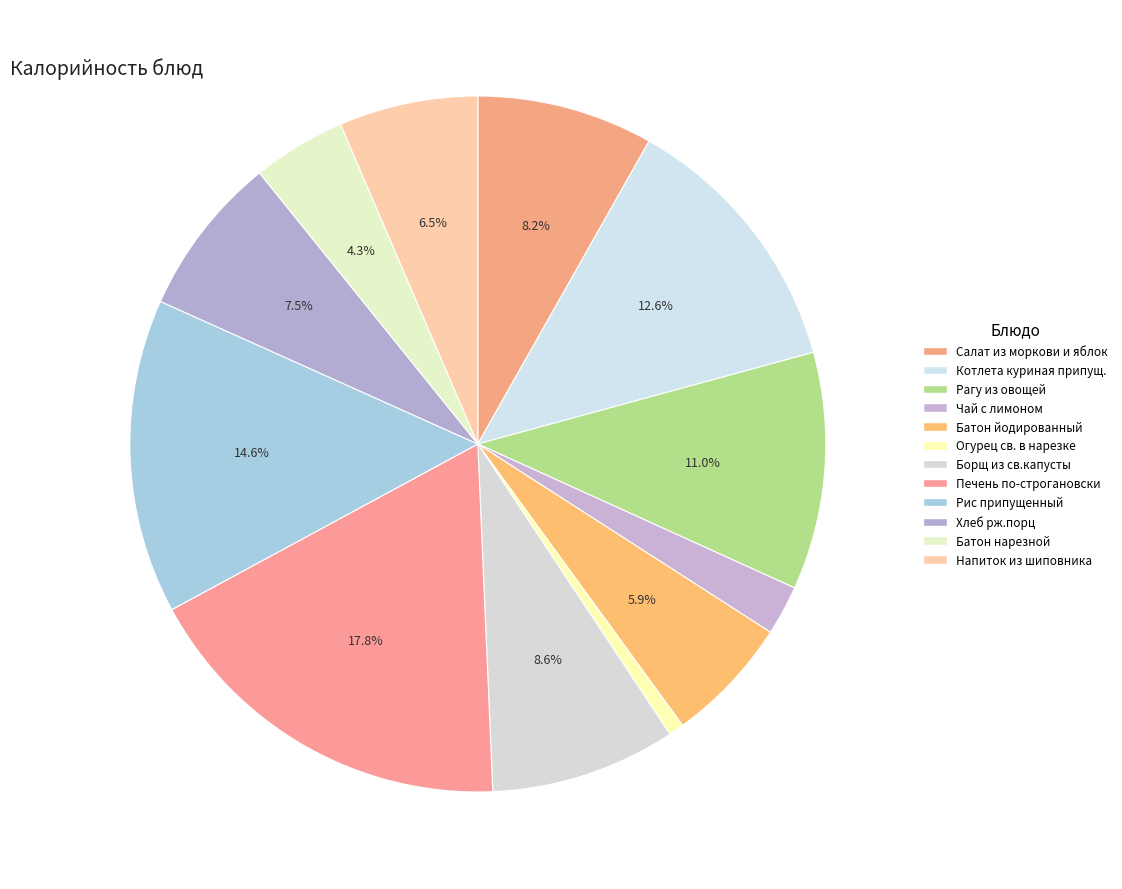

Do Рис припущенный and Рагу из овощей together represent more than half of the pie?

No